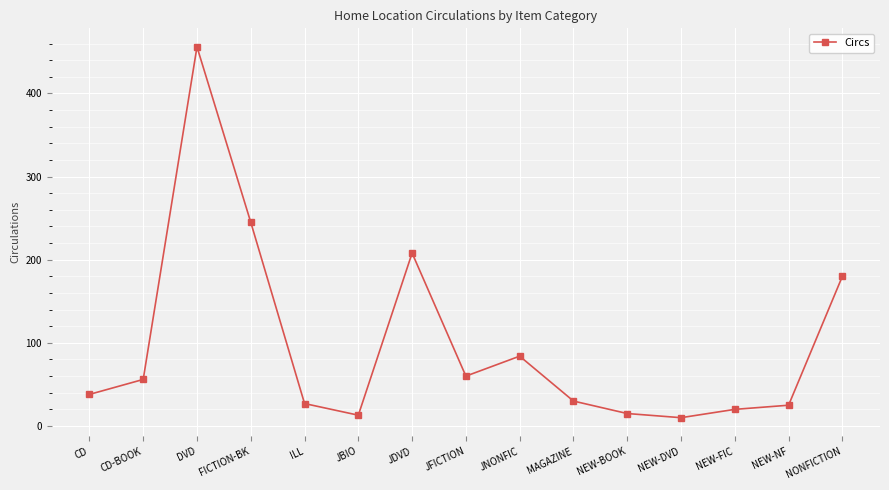

Where is the data nearest to the value 233?

FICTION-BK